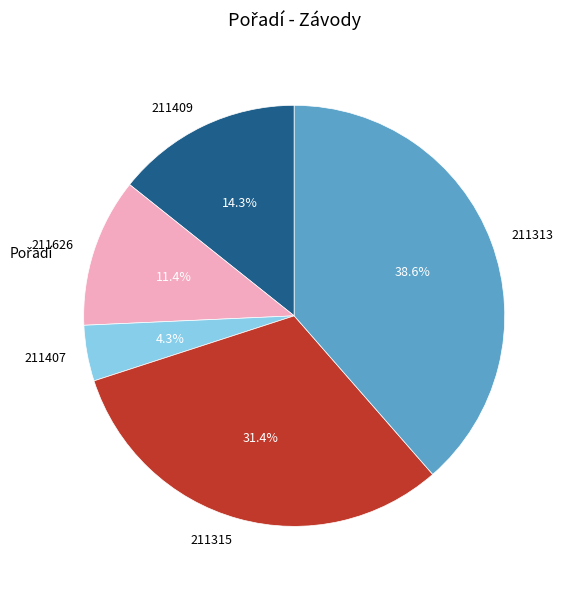

Combined, what portion of the pie is 211409 and 211313?

52.9%